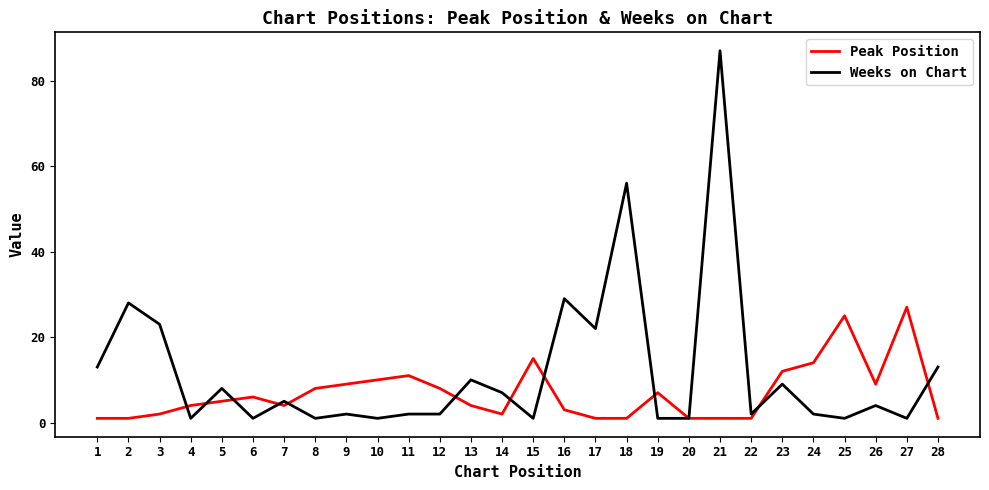

How many lines are shown in the chart?

2